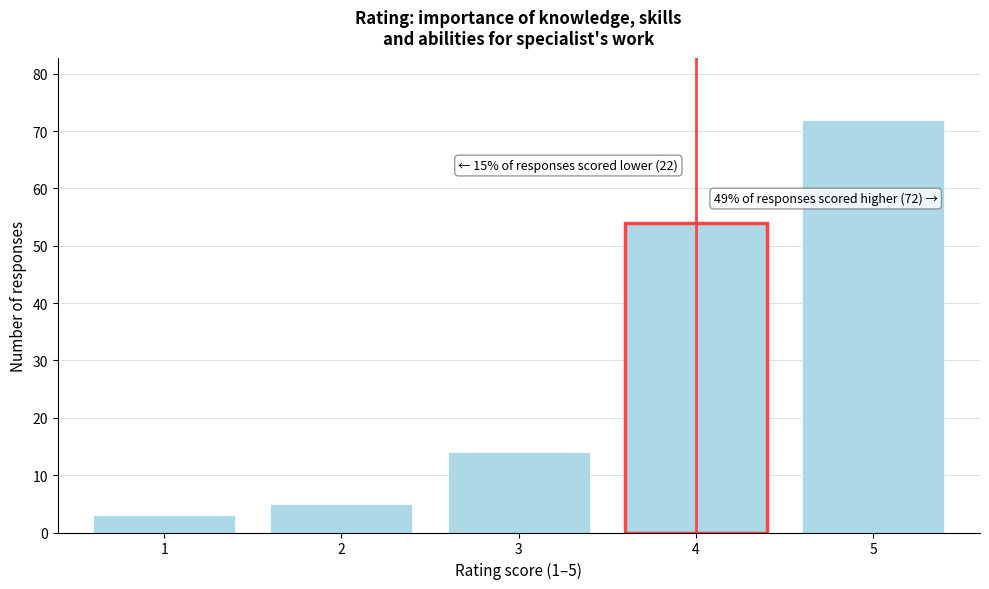

Over which range of the x-axis is the bar tallest?

4.5 to 5.5